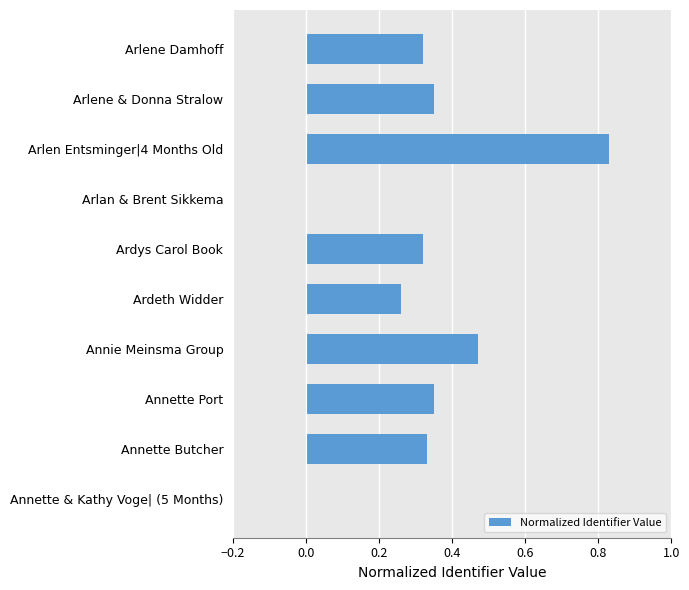

Which category has the highest value across all series?

Arlen Entsminger|4 Months Old